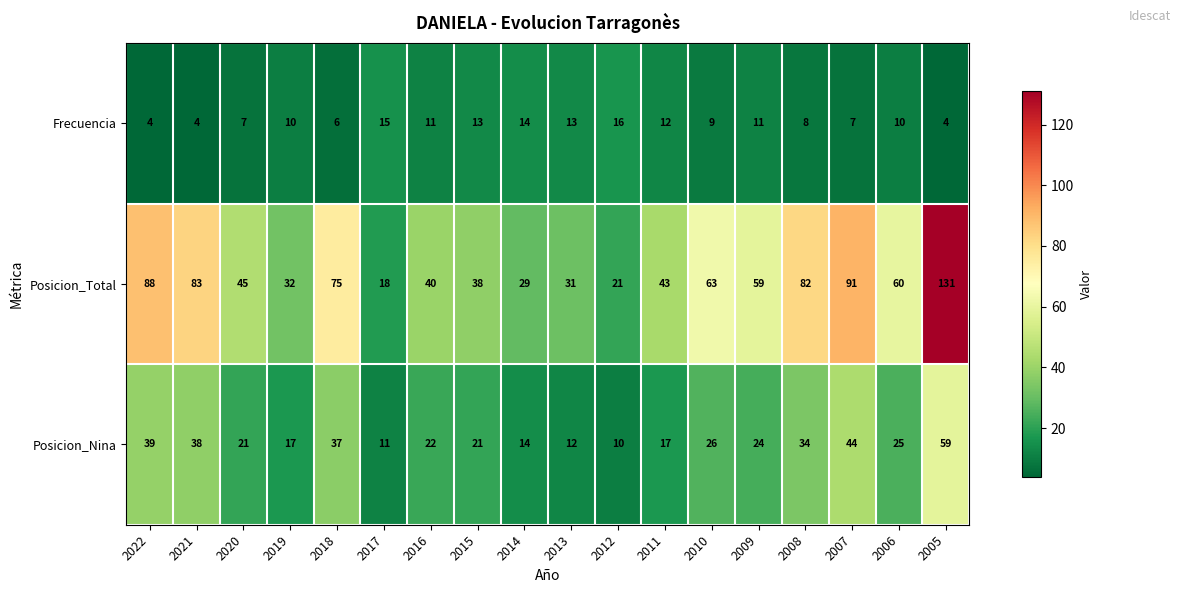

At 2012, list the series in order from largest to smallest.

Posicion_Total, Frecuencia, Posicion_Nina